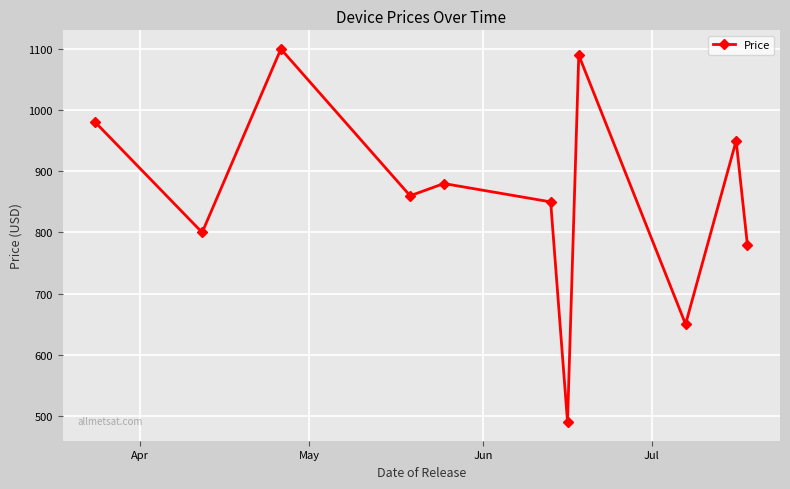

What is the minimum value shown in the chart?

490